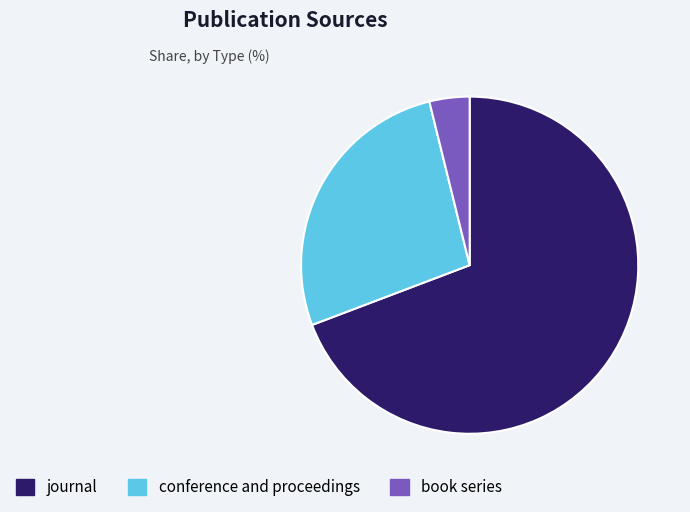

True or false: journal accounts for 69% of the total.

True